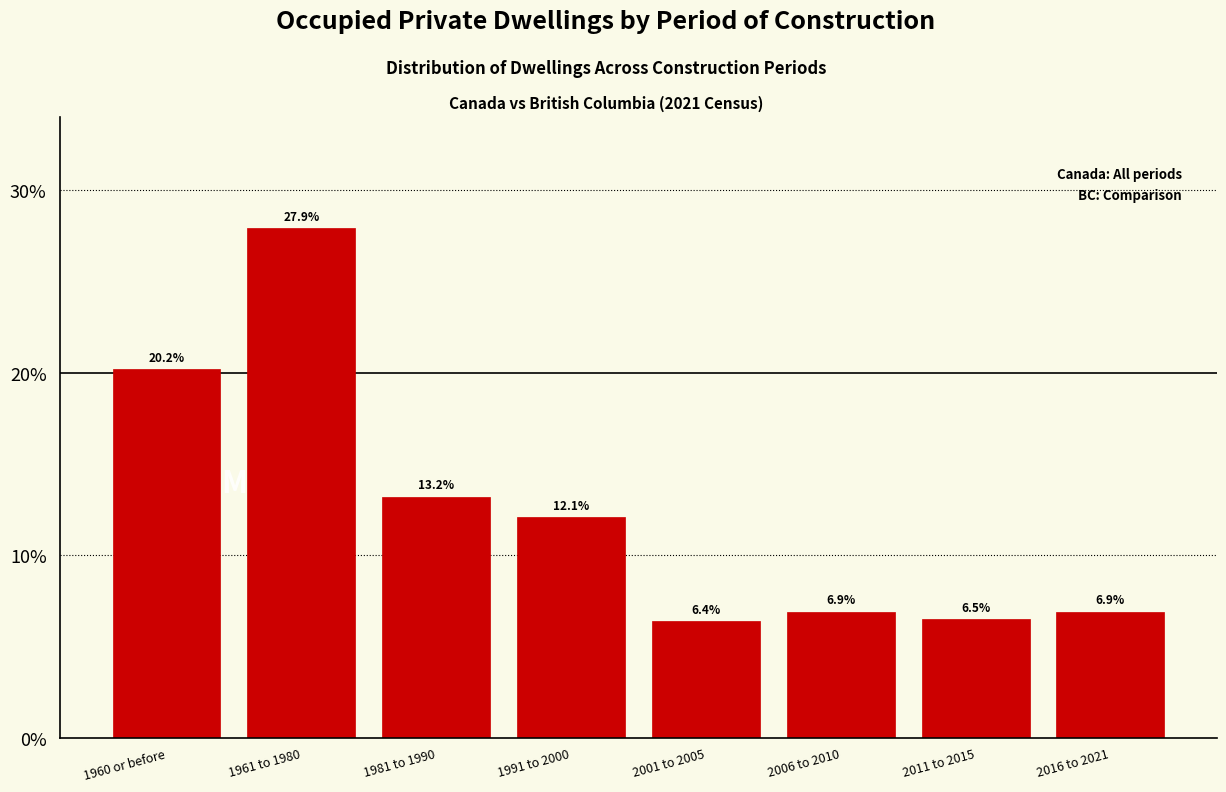

Reading right to left, extract all data points from this chart.

6.9	6.5	6.9	6.4	12.1	13.2	27.9	20.2